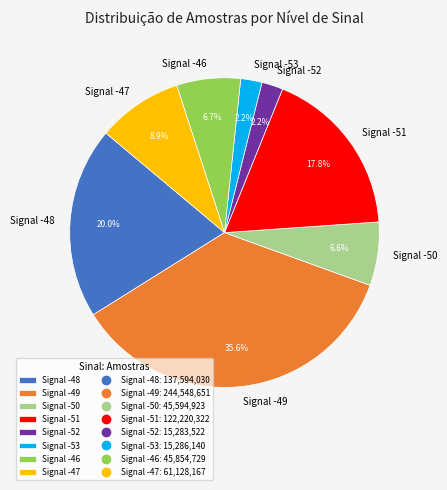

Is there any slice that represents more than half of the pie?

No